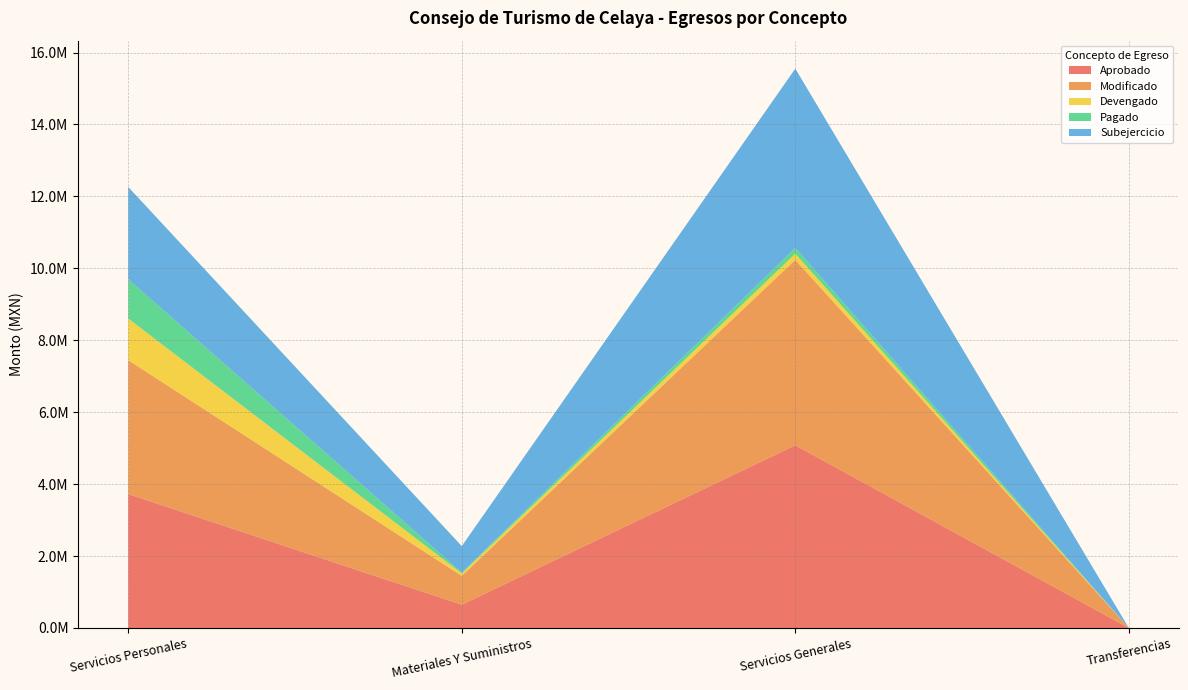

Reading right to left, what are all the values shown in this chart?

Aprobado: 0.0	5079963.7	646573.1	3723431.4
Modificado: 0.0	5156172.2	802586.9	3723431.4
Devengado: 0.0	171907.3	67257.8	1156930.8
Pagado: 0.0	160349.3	24253.4	1091612.4
Subejercicio: 0.0	4984264.9	735329.1	2566500.5